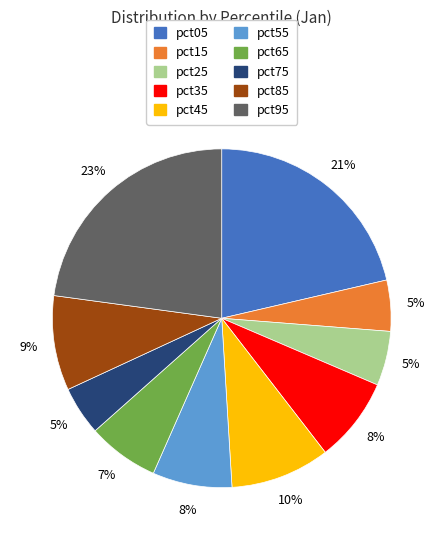

To the nearest percent, what is the average slice percentage?

10%